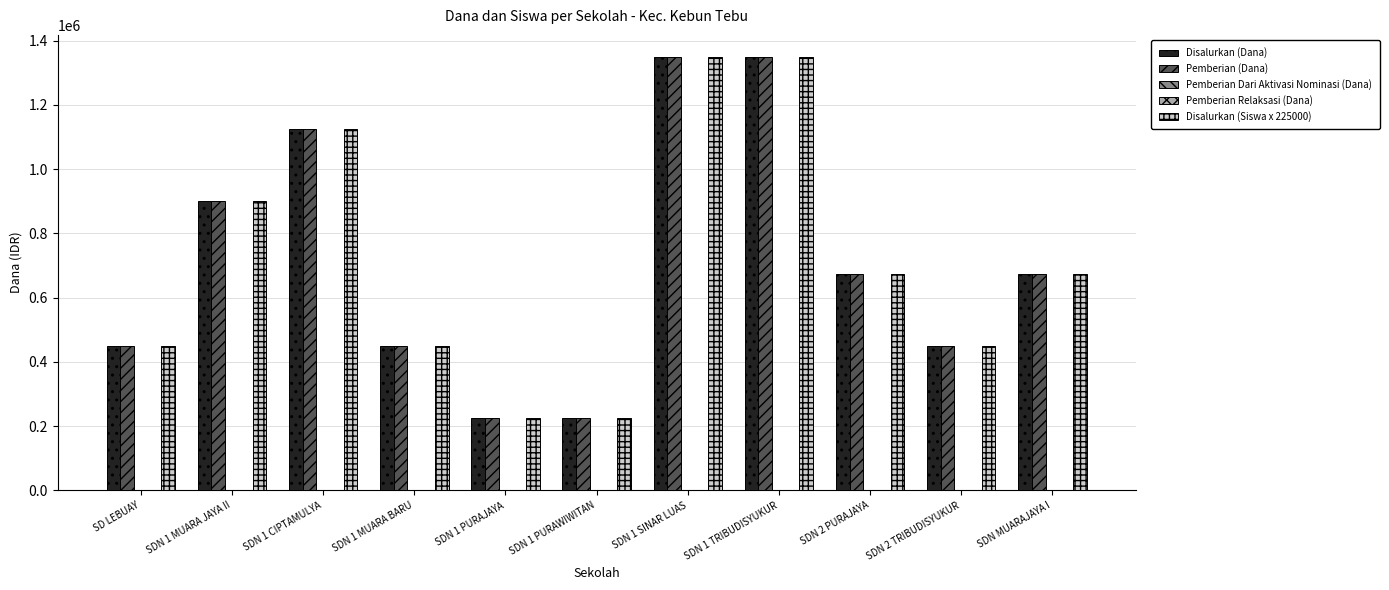

Reading left to right, transcribe all the data shown in this chart.

Disalurkan (Dana): 450000	900000	1125000	450000	225000	225000	1350000	1350000	675000	450000	675000
Pemberian (Dana): 450000	900000	1125000	450000	225000	225000	1350000	1350000	675000	450000	675000
Pemberian Dari Aktivasi Nominasi (Dana): 0	0	0	0	0	0	0	0	0	0	0
Pemberian Relaksasi (Dana): 0	0	0	0	0	0	0	0	0	0	0
Disalurkan (Siswa x 225000): 450000	900000	1125000	450000	225000	225000	1350000	1350000	675000	450000	675000